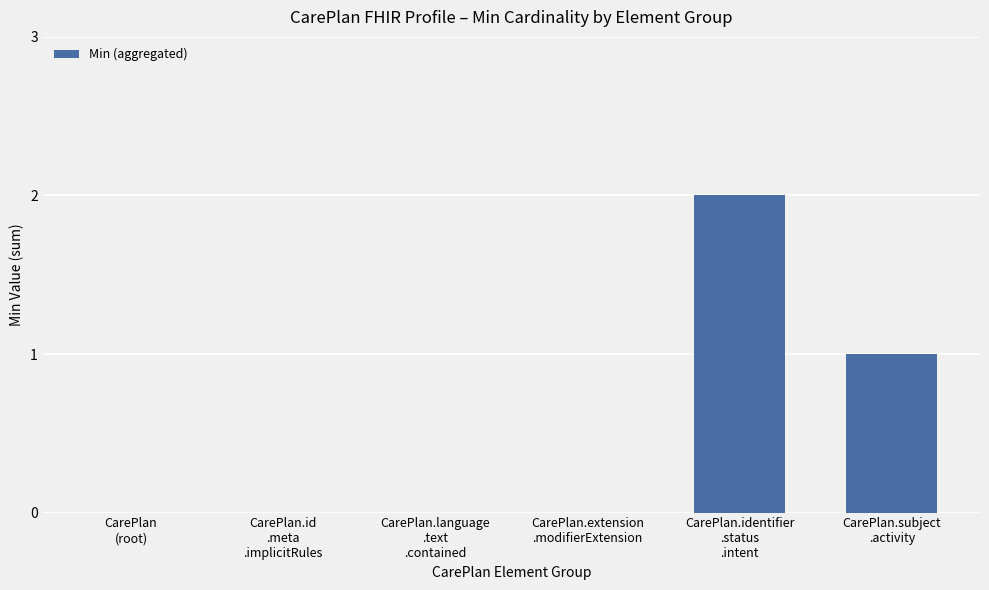

What is the sum of all values?

3